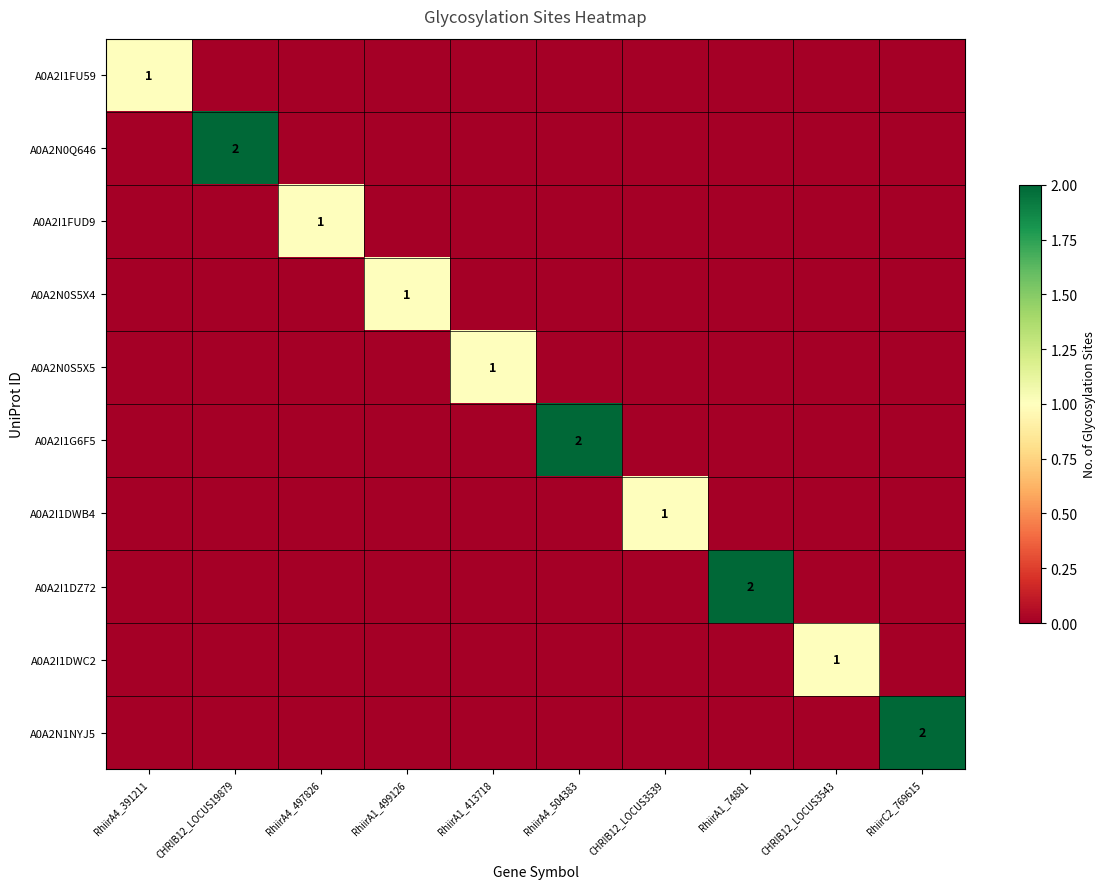

True or false: A0A2I1G6F5 has a value of 2 at RhiirA4_504383.

True